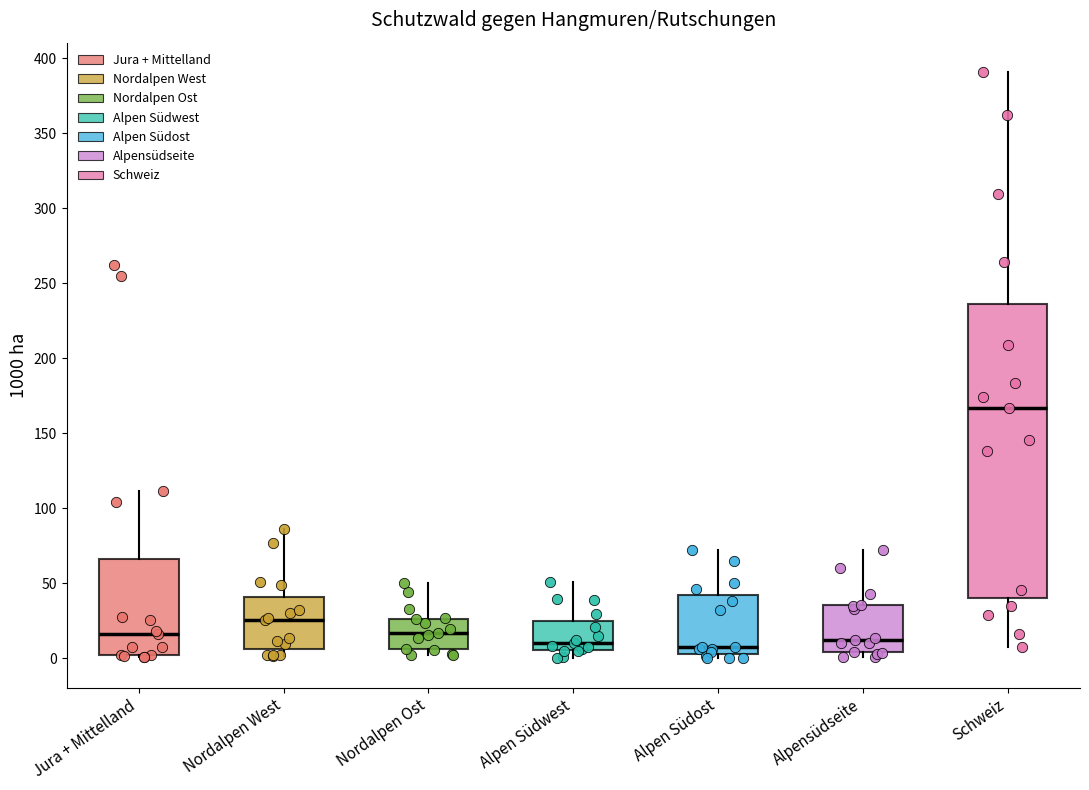

Reading left to right, read every box against the y-axis: the position of its median line, the range the box covers, and the ends of its whiskers. The values are not printed on the chart, so give them approximately, as read against the axis.

Jura + Mittelland: median 15, box 0 to 65, whiskers 0 to 110
Nordalpen West: median 25, box 5 to 40, whiskers 0 to 85
Nordalpen Ost: median 15, box 5 to 25, whiskers 0 to 50
Alpen Südwest: median 10, box 5 to 25, whiskers 0 to 50
Alpen Südost: median 10, box 5 to 40, whiskers 0 to 70
Alpensüdseite: median 10, box 5 to 35, whiskers 0 to 70
Schweiz: median 165, box 40 to 235, whiskers 5 to 390